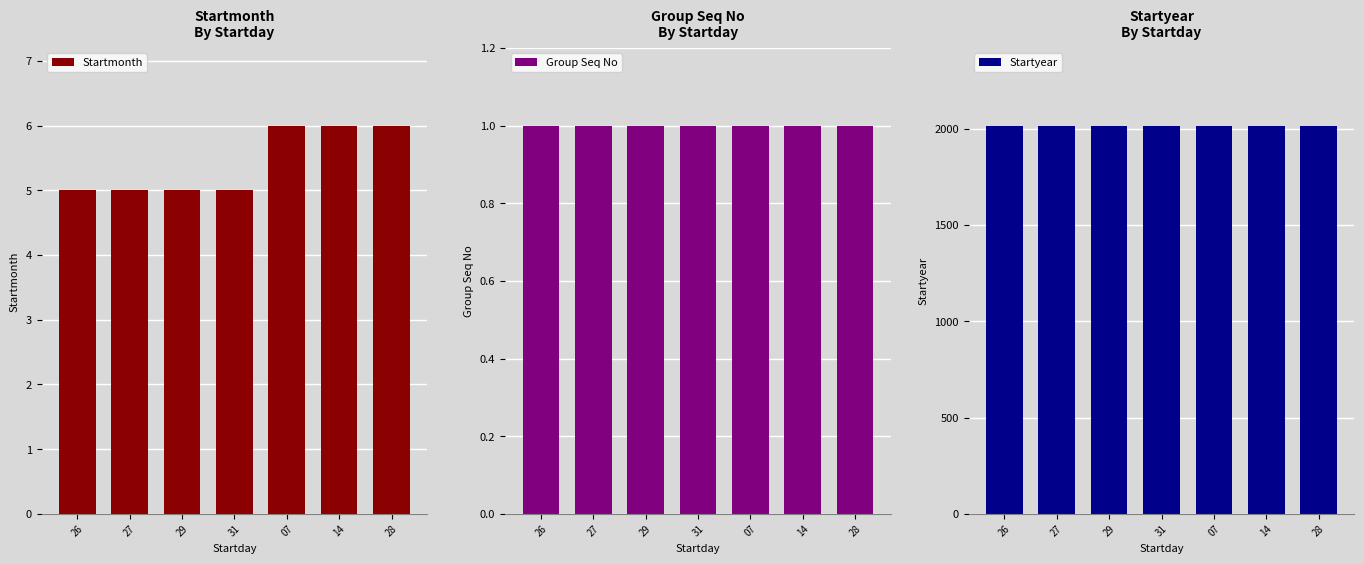

What is the total value across all series at 07?

2023